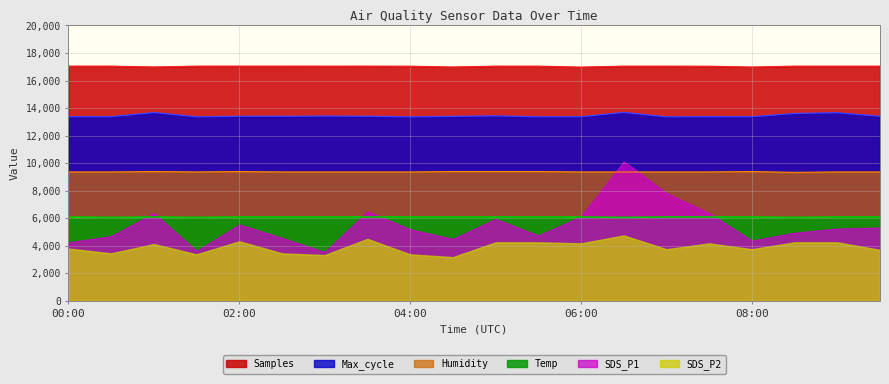

What is the total value across all series at 06:00?

56097.3